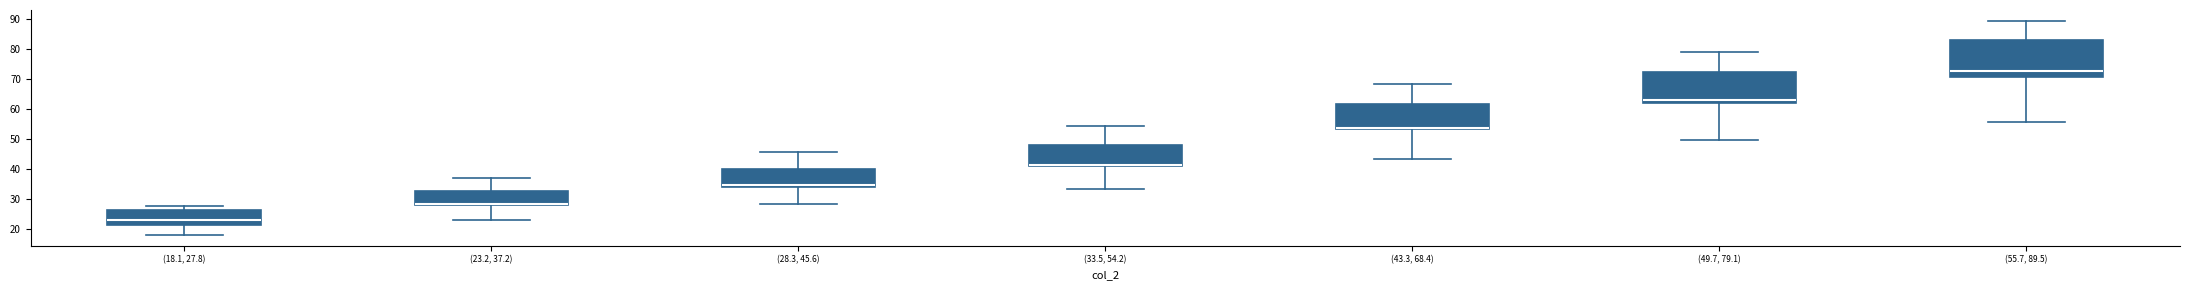

Reading left to right, read every box against the y-axis: the position of its median line, the range the box covers, and the ends of its whiskers. The values are not printed on the chart, so give them approximately, as read against the axis.

(18.1, 27.8): median 23, box 22 to 26, whiskers 18 to 28
(23.2, 37.2): median 28 (just above the box's lower edge), box 28 to 33, whiskers 23 to 37
(28.3, 45.6): median 35, box 34 to 40, whiskers 28 to 46
(33.5, 54.2): median 41 (drawn on the box's lower edge), box 41 to 48, whiskers 34 to 54
(43.3, 68.4): median 54 (drawn on the box's lower edge), box 53 to 62, whiskers 43 to 68
(49.7, 79.1): median 63, box 62 to 72, whiskers 50 to 79
(55.7, 89.5): median 73, box 71 to 83, whiskers 56 to 89